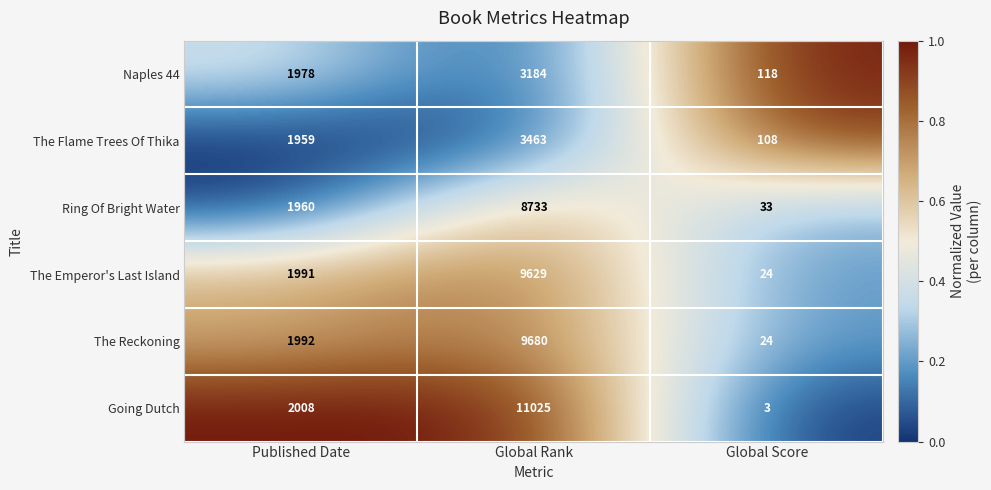

At which category is the sum across all series the highest?

Global Rank